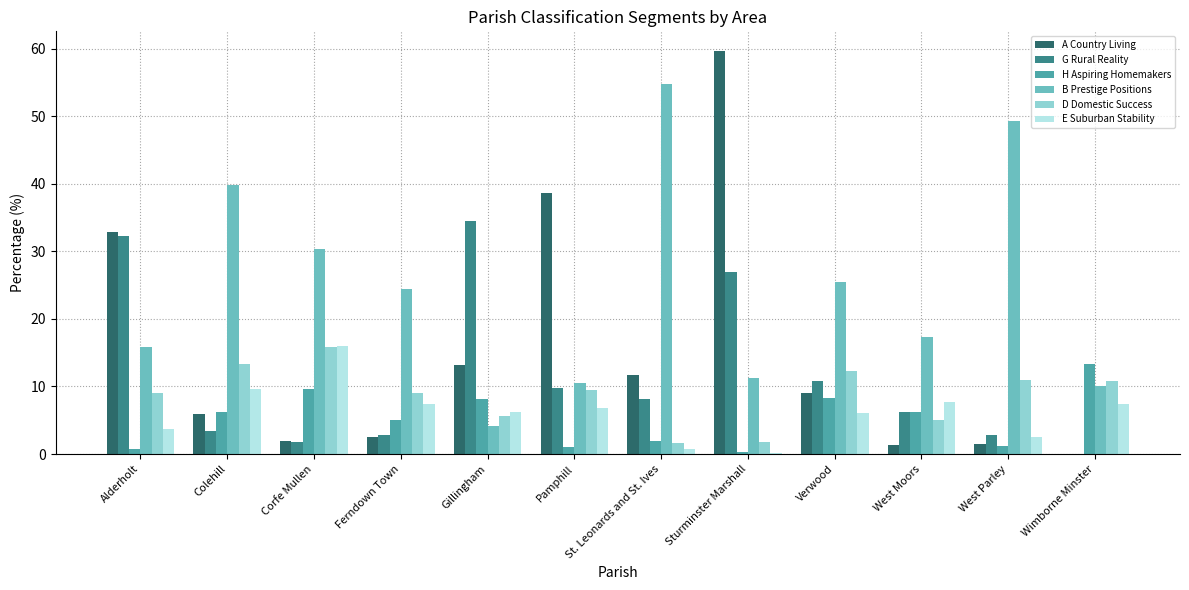

Which series has the widest spread of values?

A Country Living